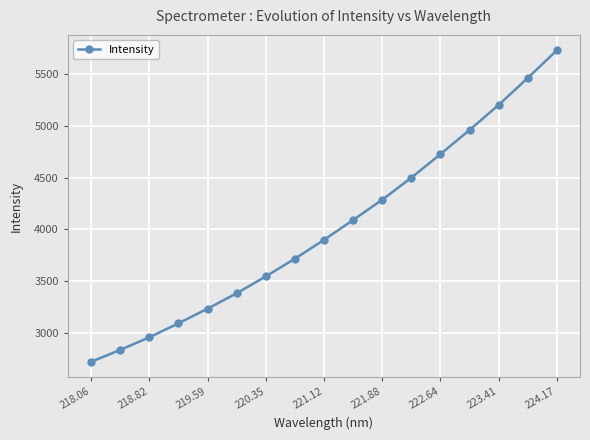

True or false: there are more than 1 points higher than both neighbors.

False